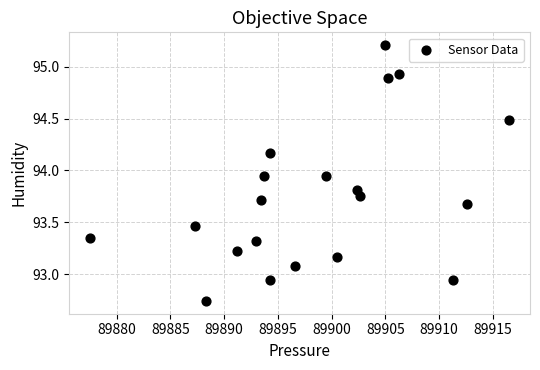

What is the range of Y values (max minus min)?

2.5